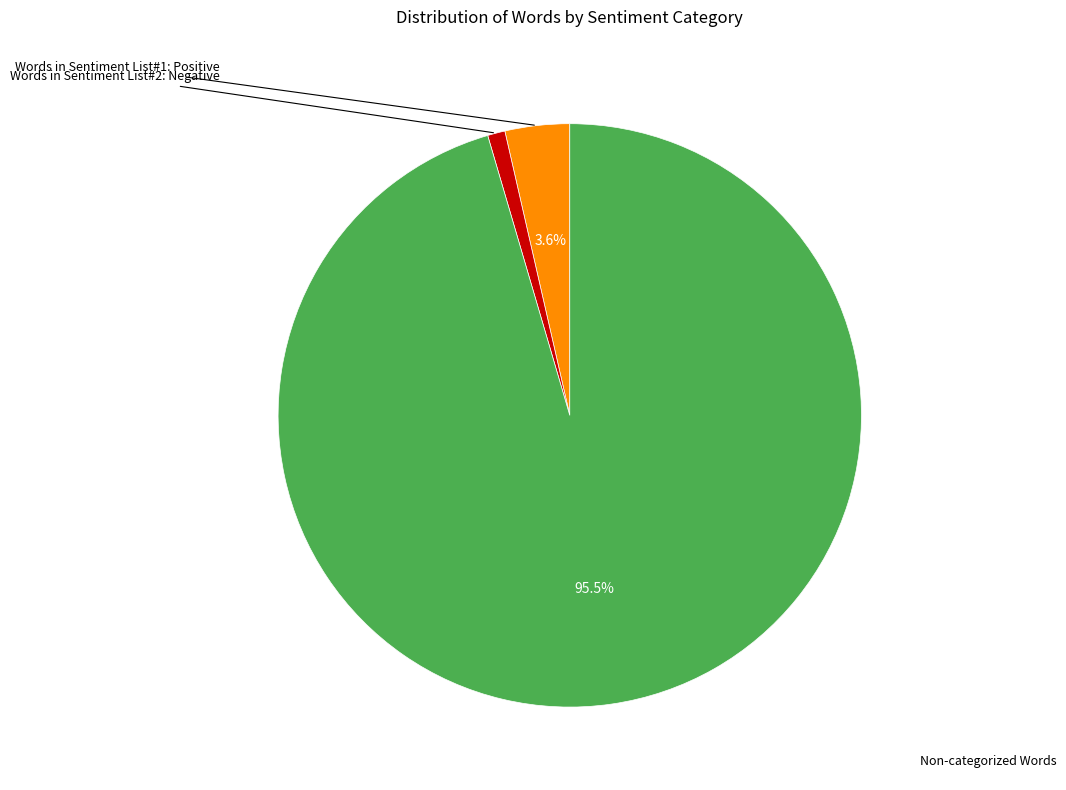

Is there any slice that represents more than half of the pie?

Yes